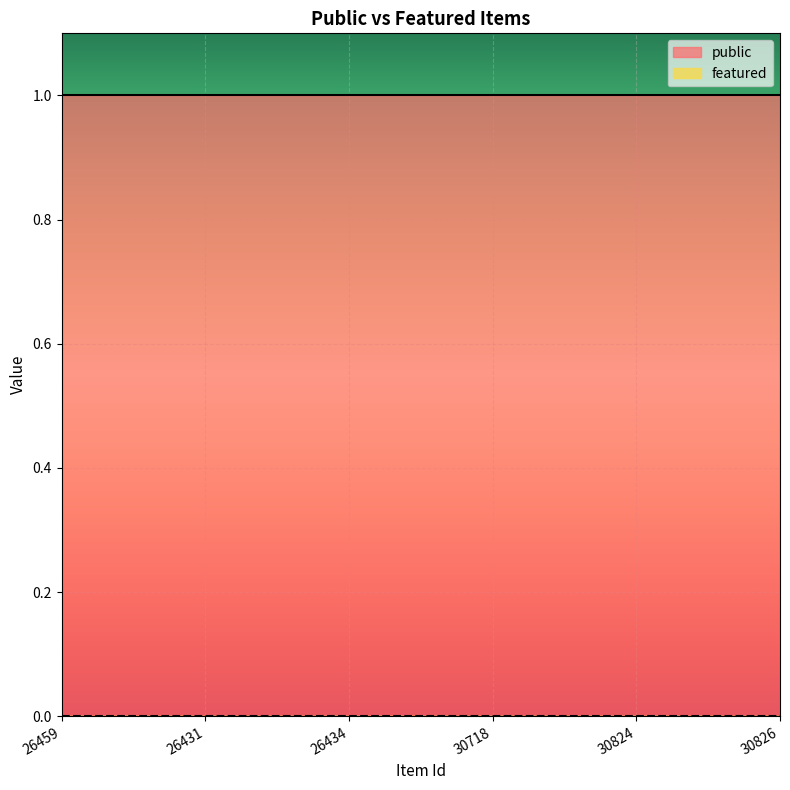

What is the label of the 1st point from the right?

30826